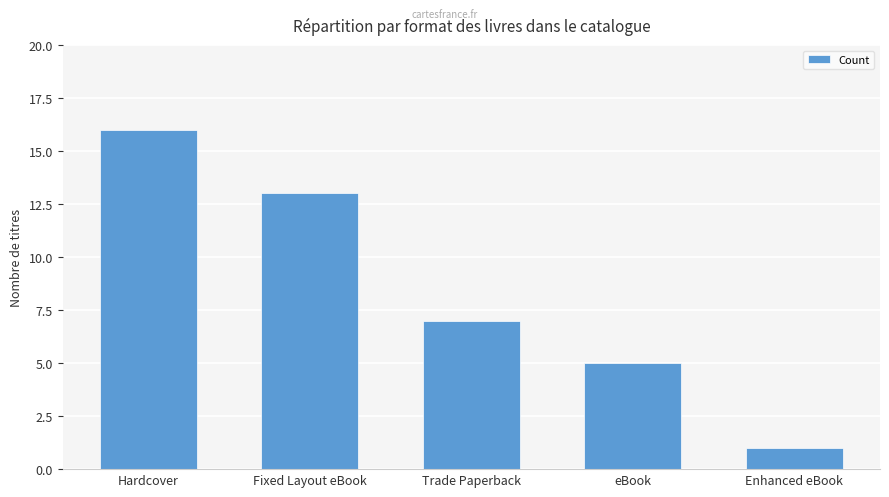

At which label is the value closest to 8?

Trade Paperback